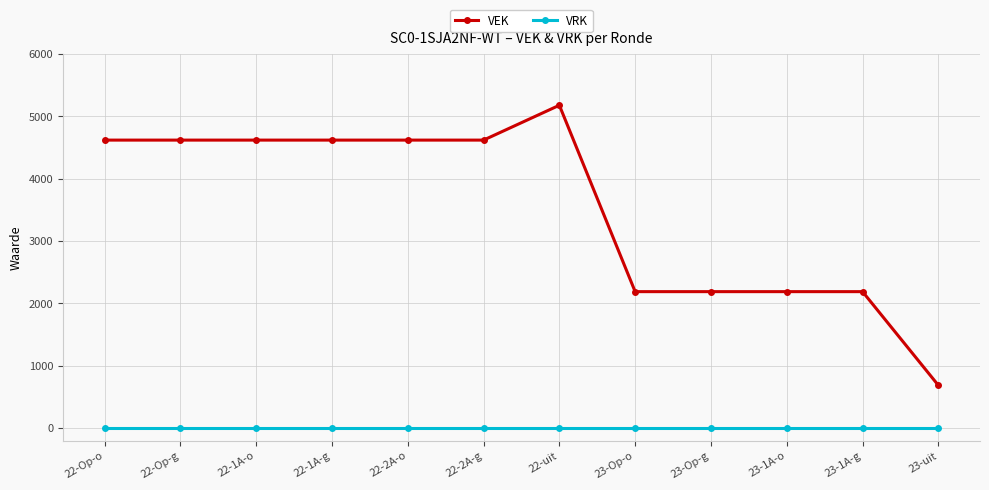

What is the lowest value of the VEK series?

688